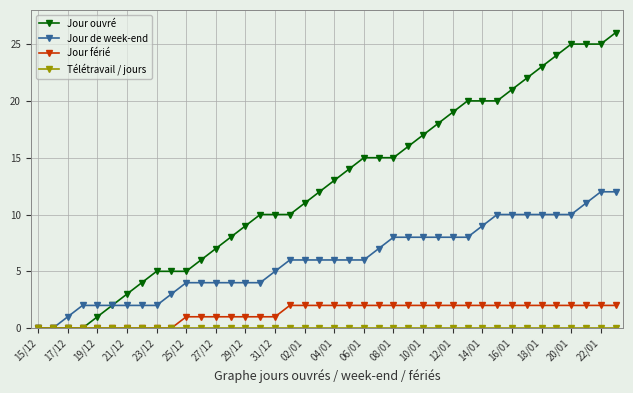

What is the sum of all Jour ouvré values?

501